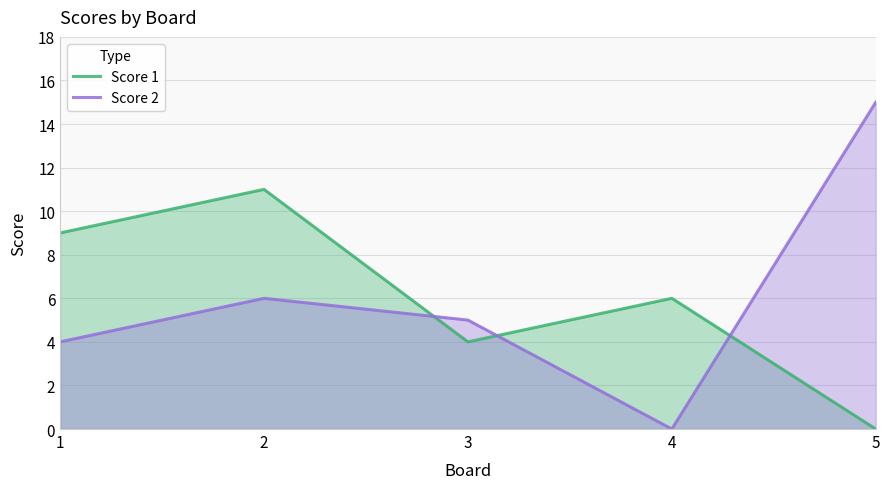

Count the Score 1 values in the range 4 to 9.

3